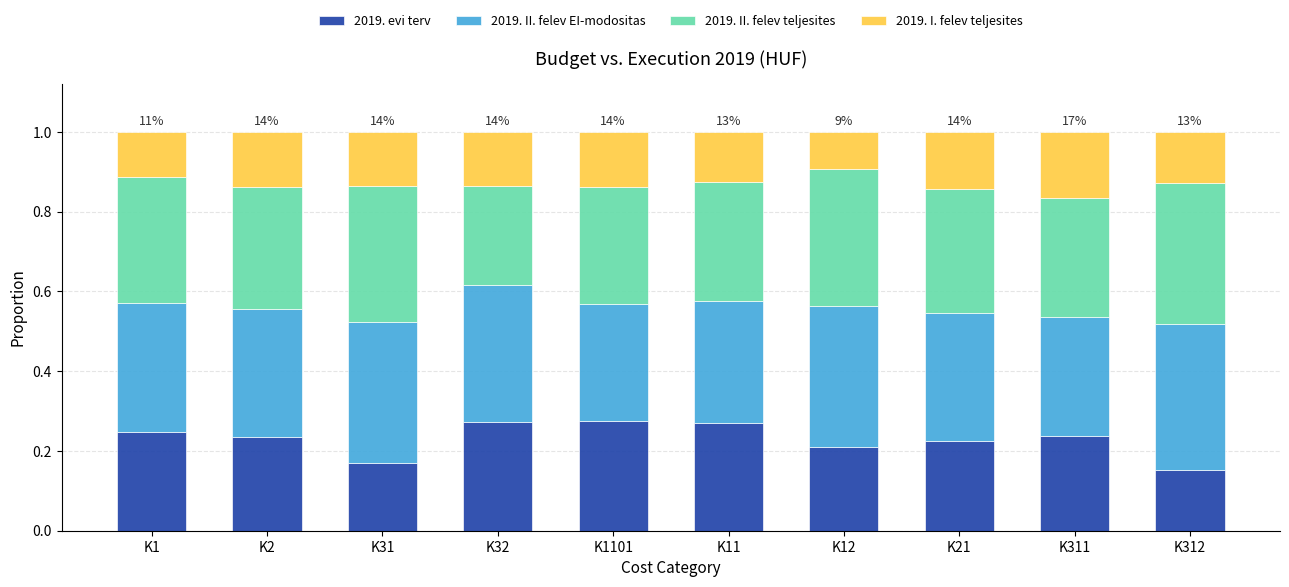

True or false: 2019. evi terv has a value of 0.2 at K2.

True